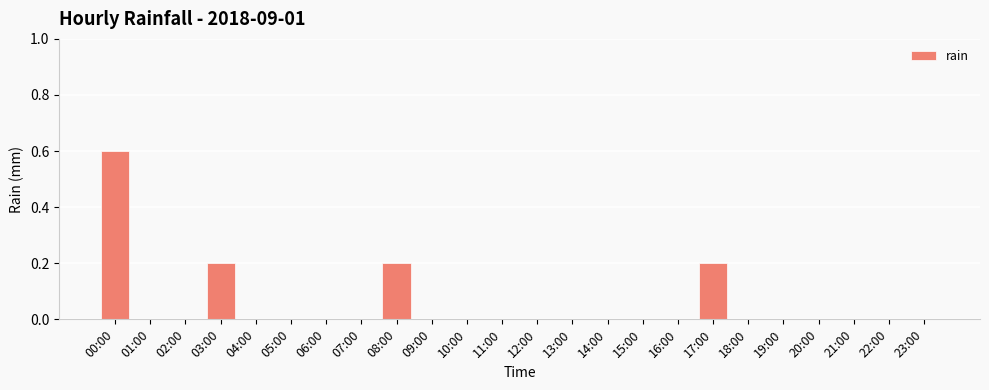

What is the sum of all values?

1.2